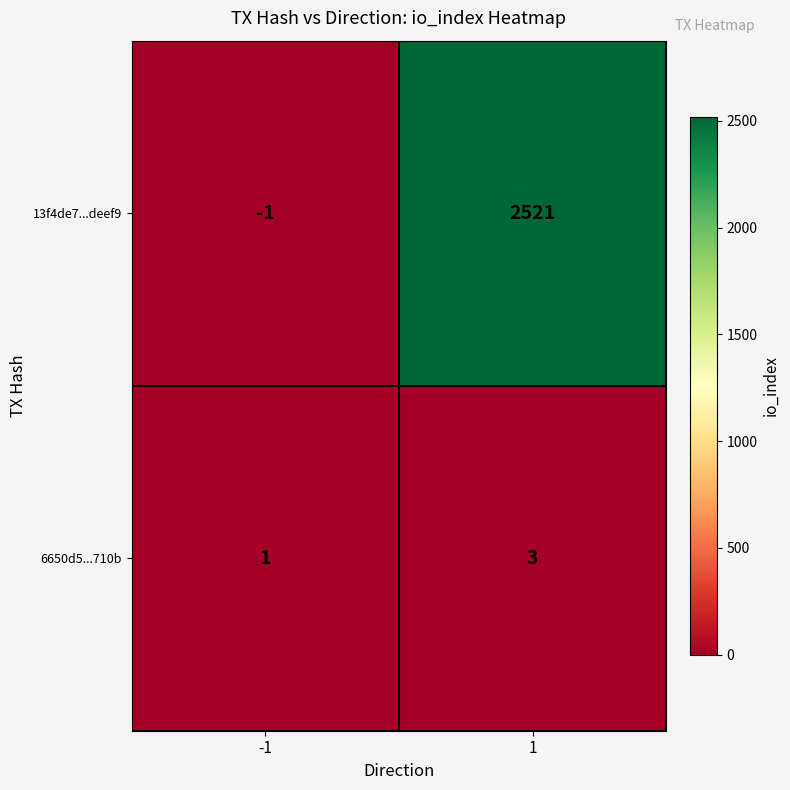

Which series has the largest total across all categories?

13f4de7...deef9